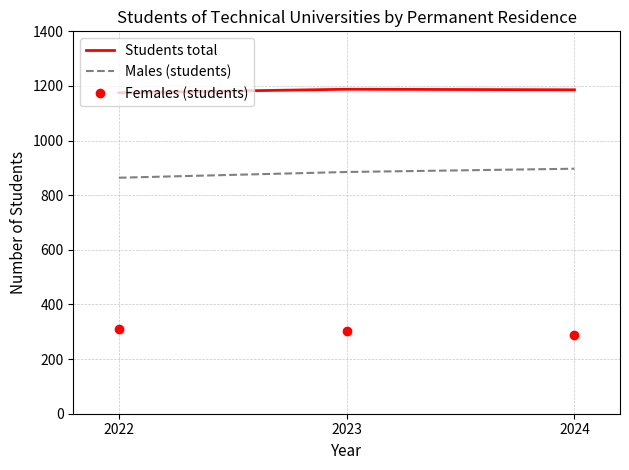

What is the maximum value for Females (students)?

311